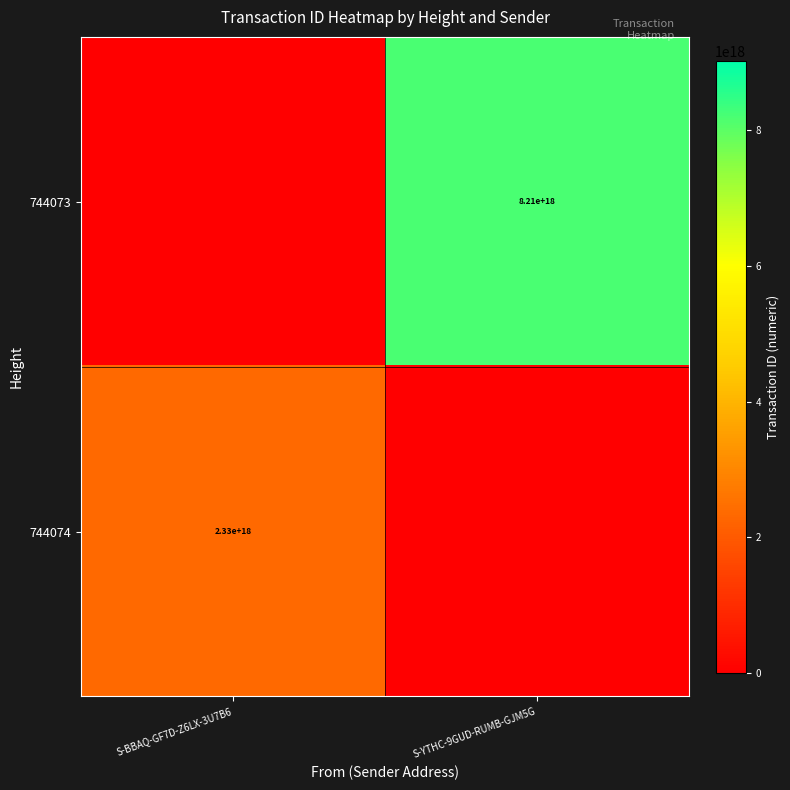

The 744074 series shows 895302986653437312 at S-BBAQ-GF7D-Z6LX-3U7B6. True or false?

False